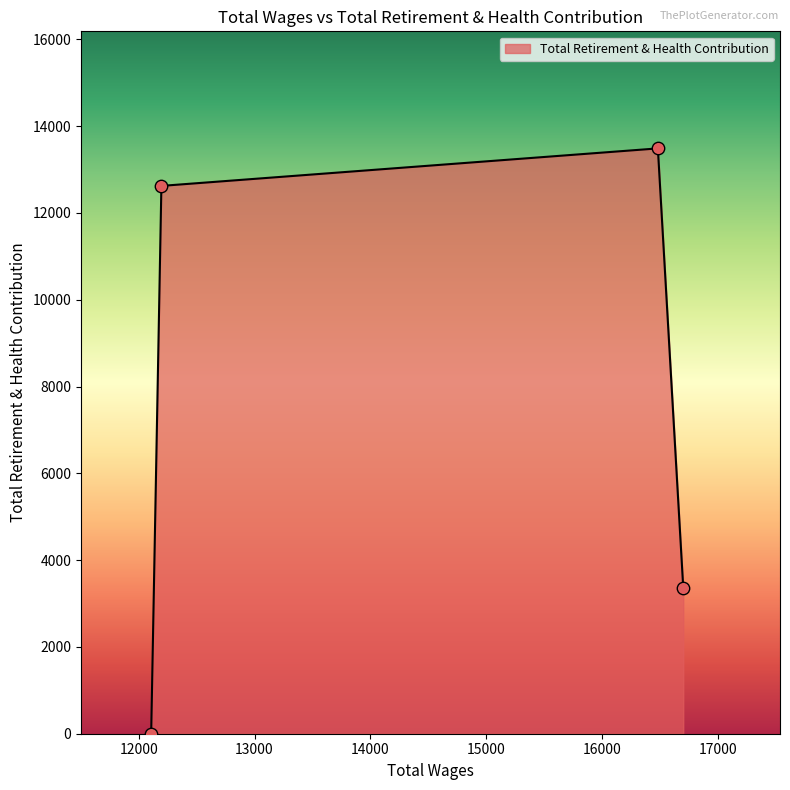

True or false: there are more than 2 points higher than both neighbors.

False